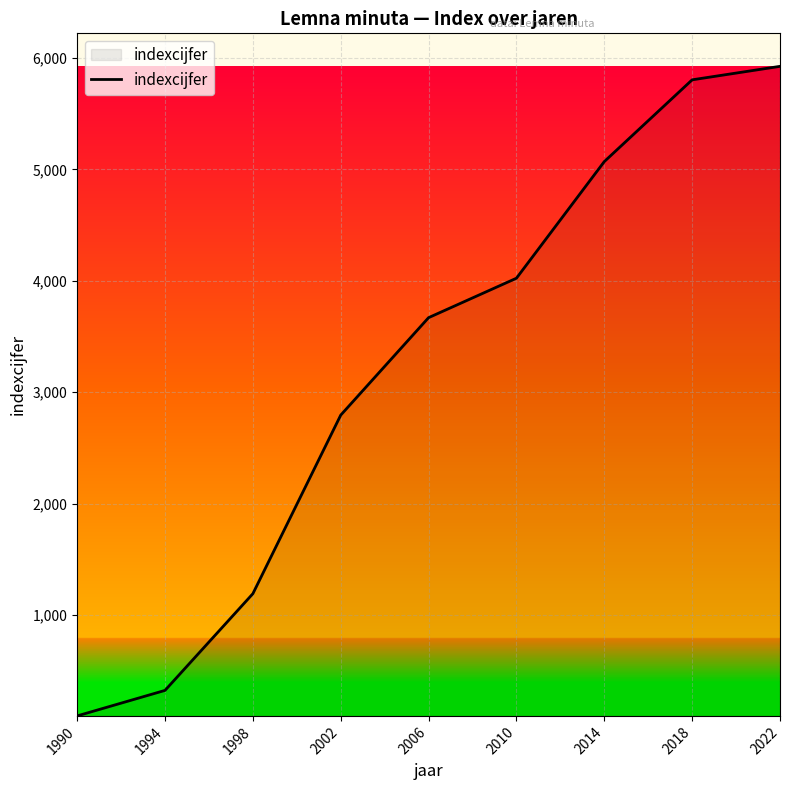

Does the chart display data point markers on the line(s)?

No